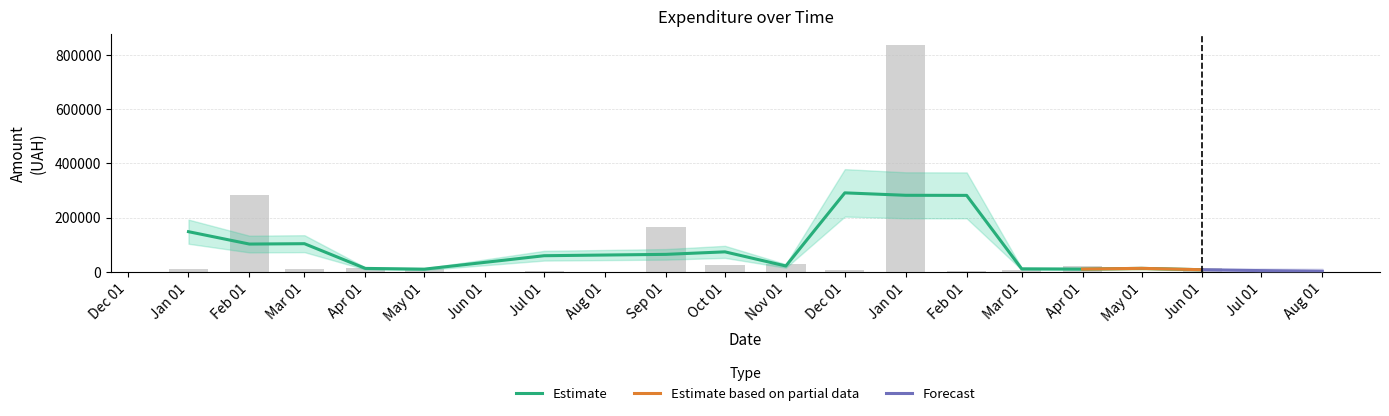

What is the sum of the Estimate based on partial data values at 4 and 10?

5618.4